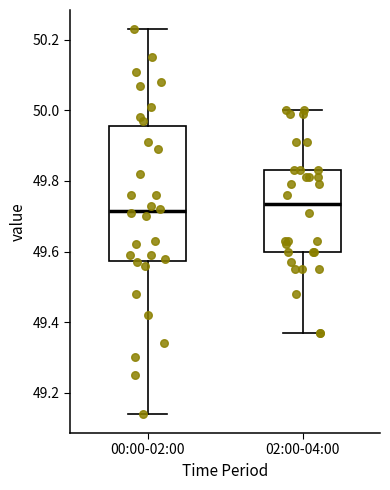

Where is the lower edge of the box for 02:00-04:00 on the y-axis? The values are not printed on the chart, so give them approximately, as read against the axis.

49.60